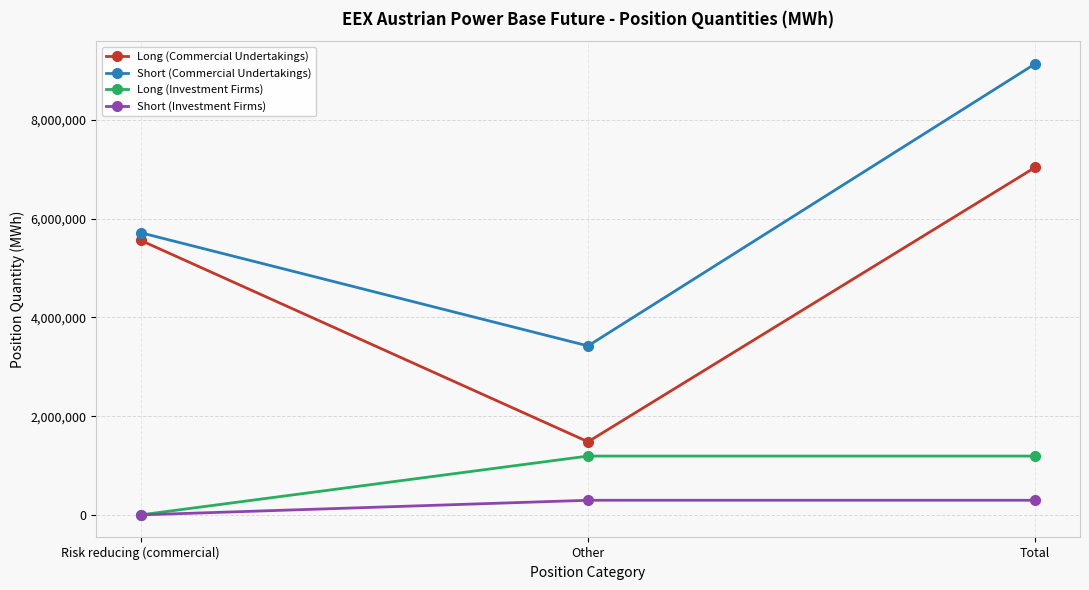

The Long (Investment Firms) series shows 612411 at Total. True or false?

False